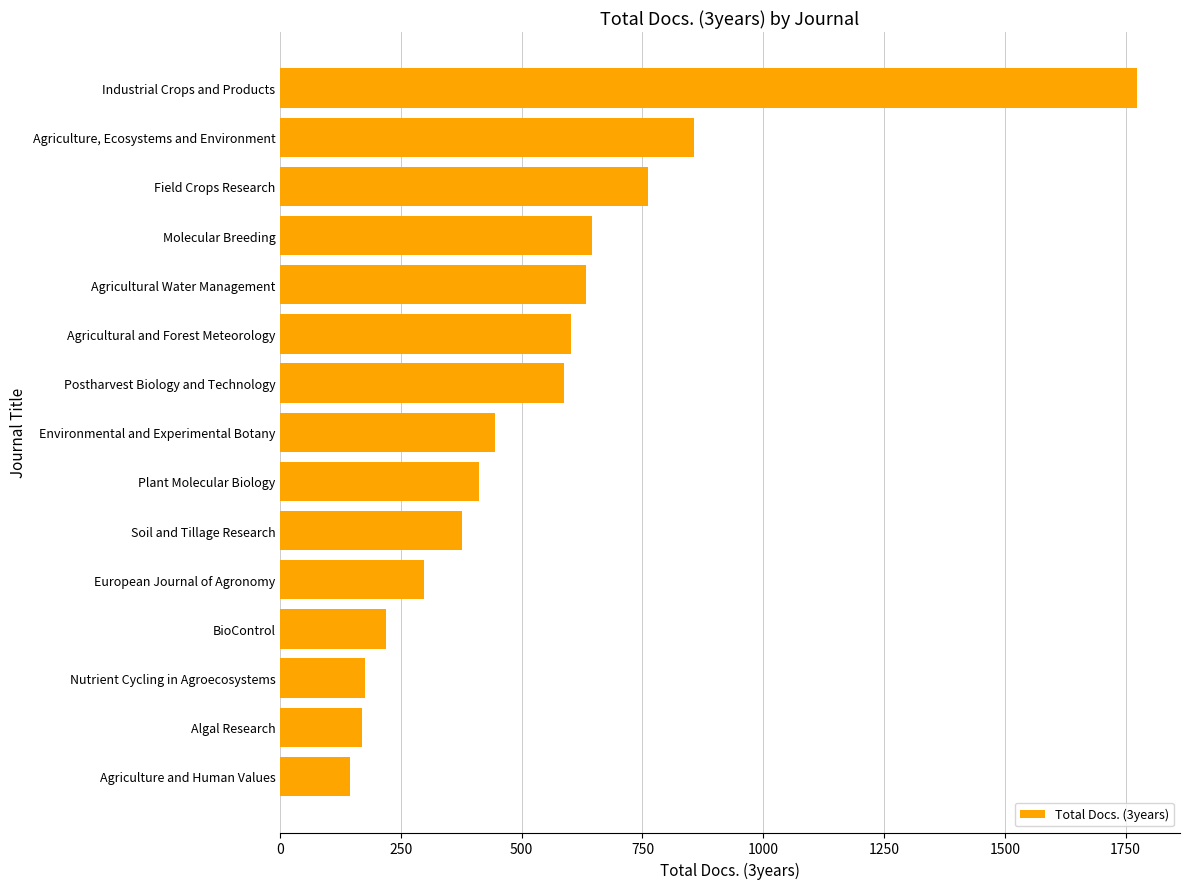

List the labels in order of value, largest first.

Industrial Crops and Products, Agriculture, Ecosystems and Environment, Field Crops Research, Molecular Breeding, Agricultural Water Management, Agricultural and Forest Meteorology, Postharvest Biology and Technology, Environmental and Experimental Botany, Plant Molecular Biology, Soil and Tillage Research, European Journal of Agronomy, BioControl, Nutrient Cycling in Agroecosystems, Algal Research, Agriculture and Human Values